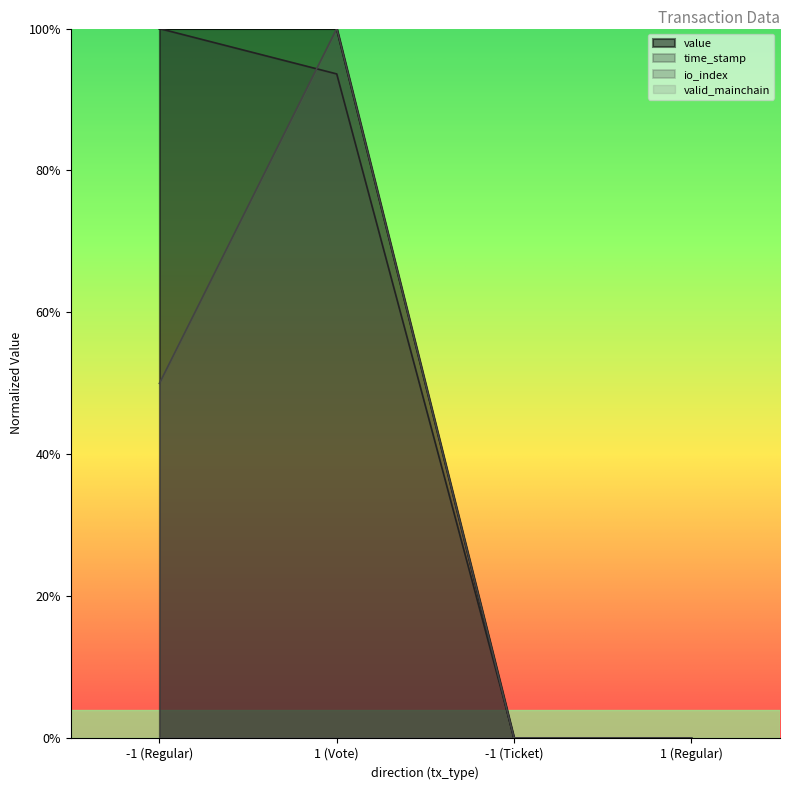

Which series has the largest total across all categories?

value